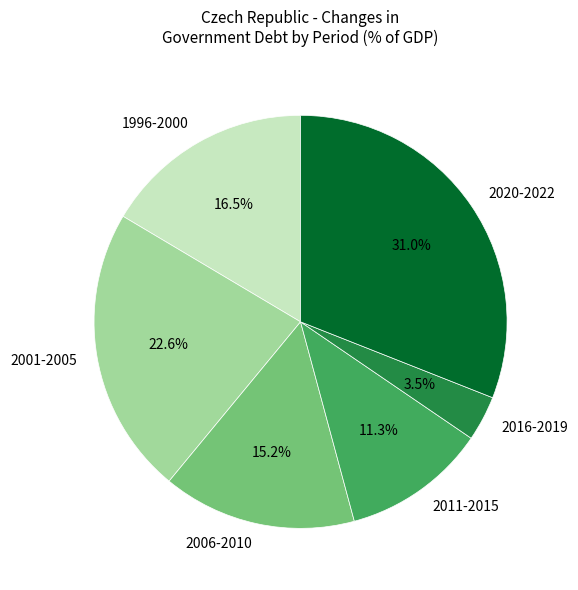

Count the number of slices in the pie.

6